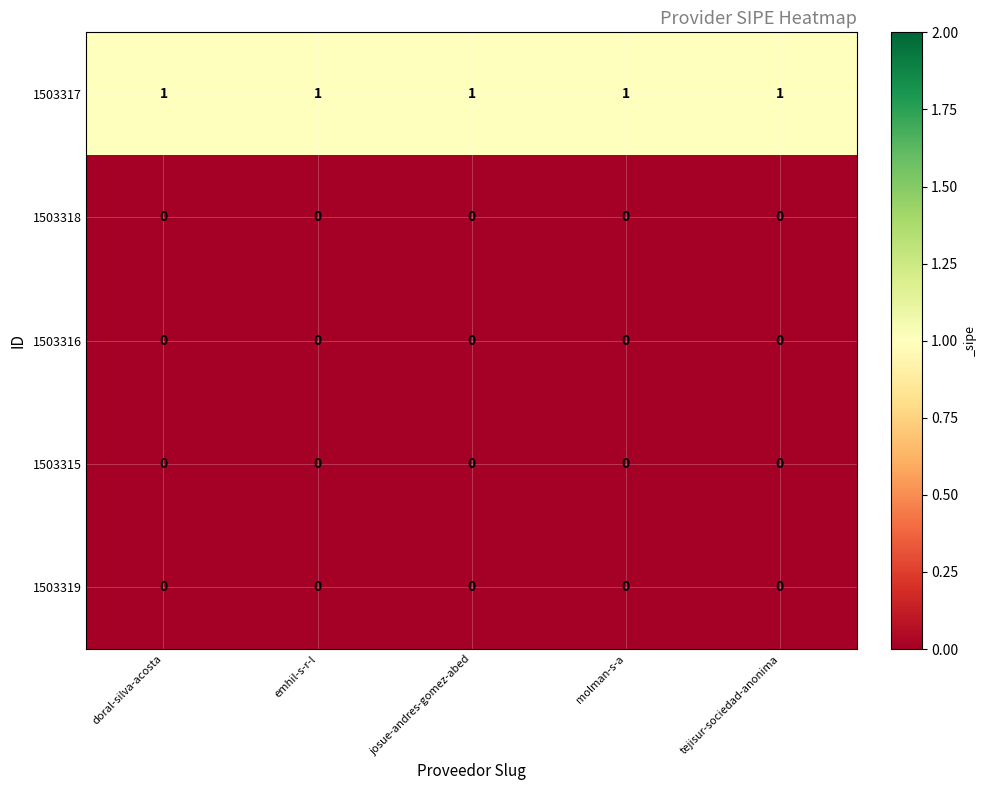

The value of 1503316 at emhil-s-r-l is 0. True or false?

True